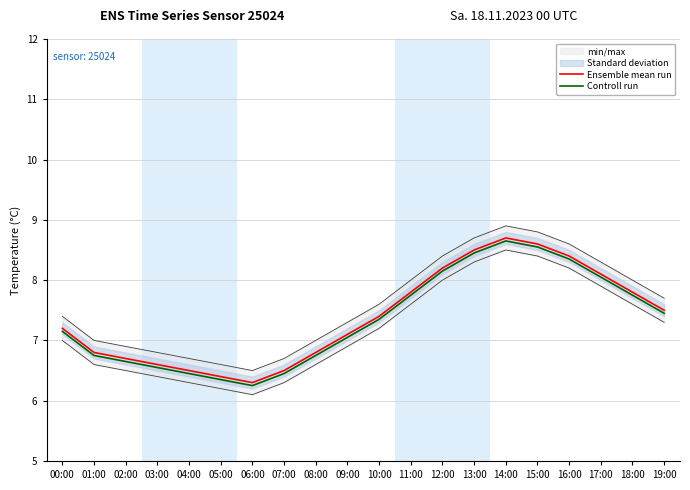

What is the value of the Ensemble mean run point at the 6th from the left?

6.4